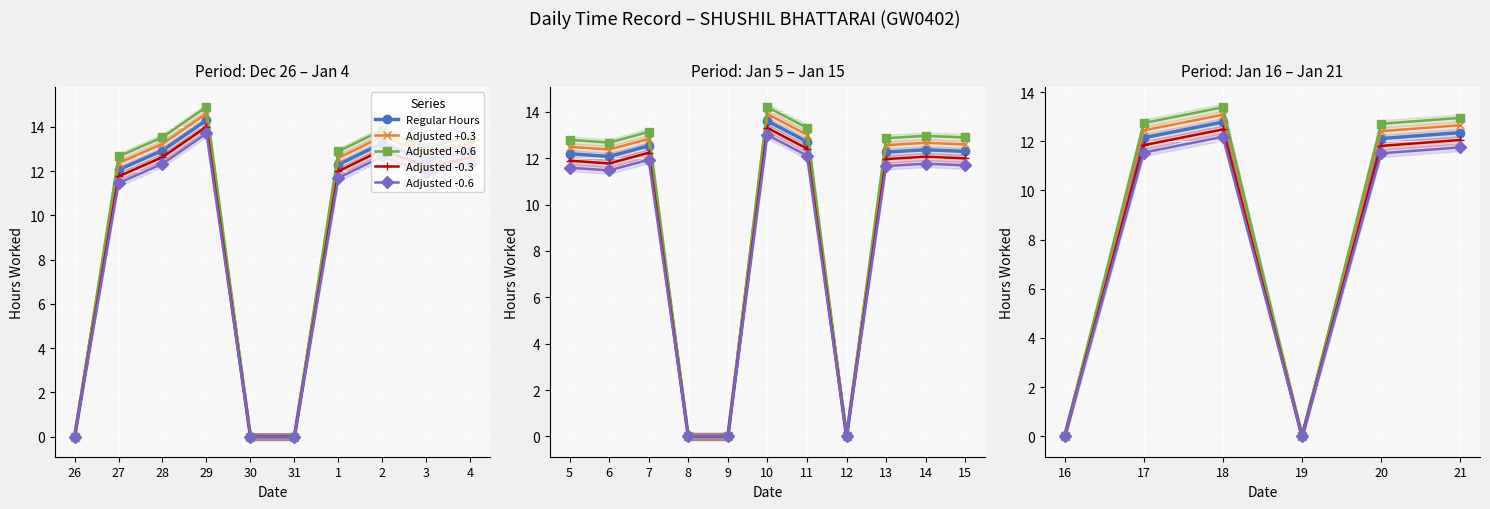

Which series changed the most between 19 and 20?

Adjusted +0.6